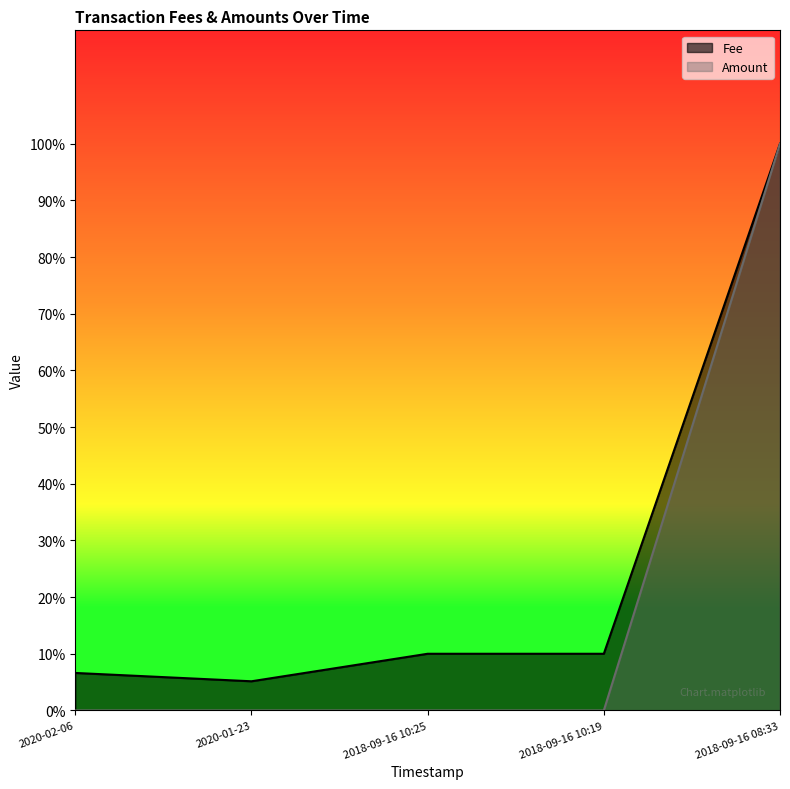

List the labels in order of Amount value, smallest first.

2020-02-06, 2020-01-23, 2018-09-16 10:25, 2018-09-16 10:19, 2018-09-16 08:33